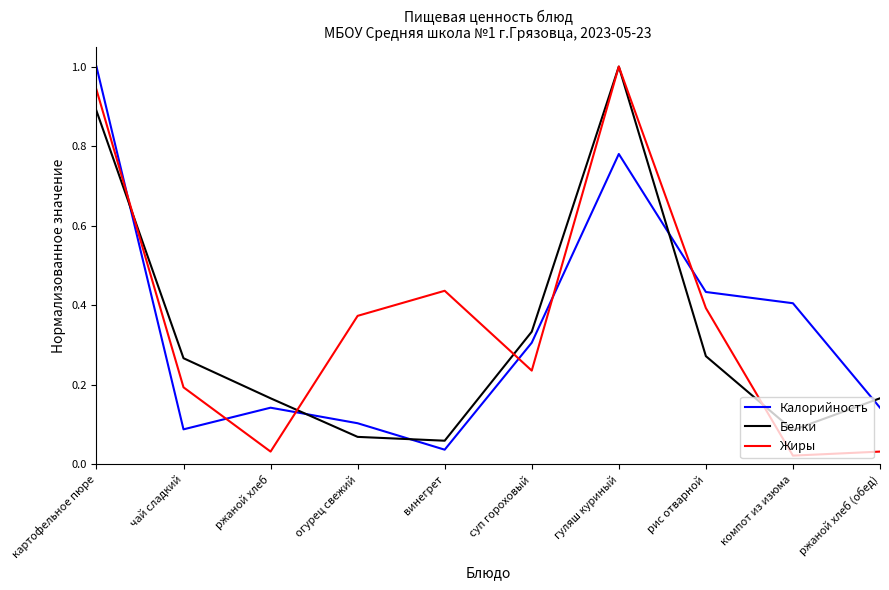

What is the greatest value displayed?

1.0